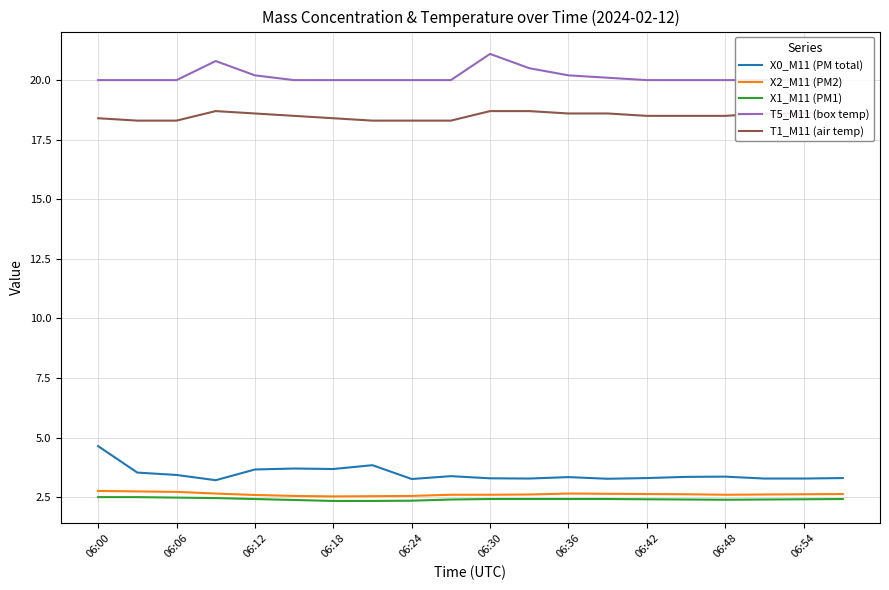

Which series has the widest spread of values?

X0_M11 (PM total)